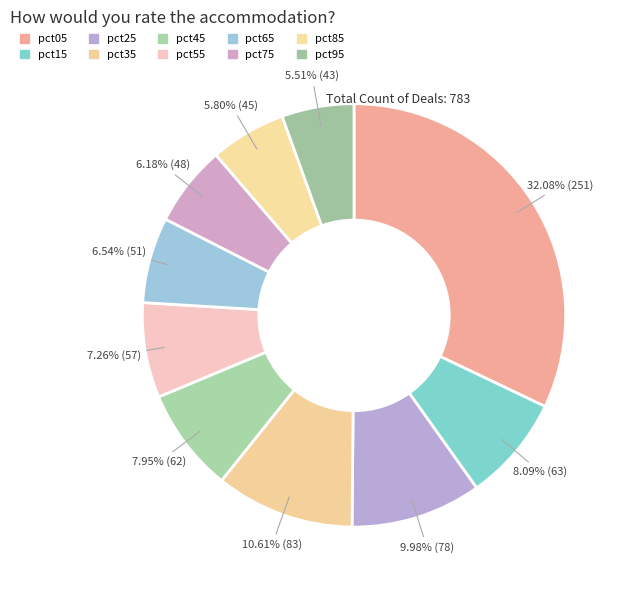

What percentage do pct95 and pct45 together represent?

13.5%